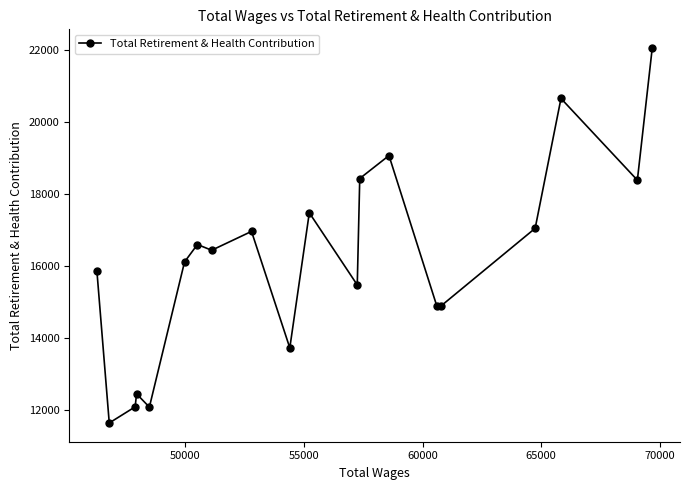

What is the smallest value displayed?

11639